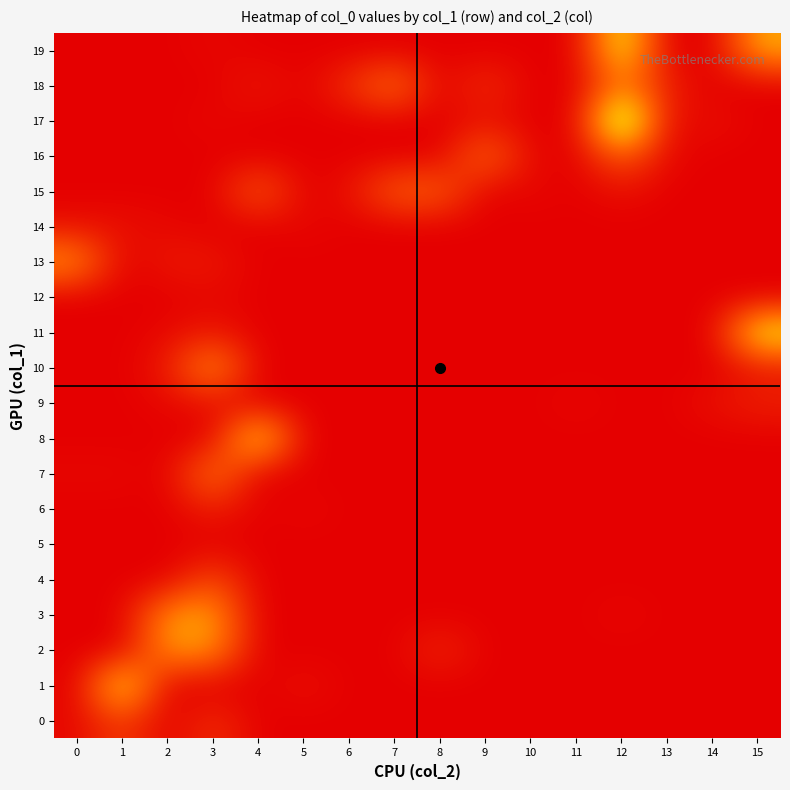

Reading left to right, transcribe all the data shown in this chart.

0: 0=1	1=8	2=0	3=6	4=0	5=0	6=0	7=0	8=0	9=0	10=0	11=0	12=0	13=0	14=0	15=0
1: 0=0	1=28	2=0	3=0	4=0	5=2	6=0	7=0	8=0	9=0	10=0	11=0	12=0	13=0	14=0	15=0
2: 0=0	1=0	2=18	3=18	4=0	5=0	6=0	7=0	8=5	9=0	10=0	11=0	12=0	13=0	14=0	15=0
3: 0=0	1=0	2=18	3=19	4=0	5=0	6=0	7=0	8=0	9=0	10=0	11=0	12=1	13=0	14=0	15=0
4: 0=0	1=0	2=0	3=10	4=0	5=0	6=0	7=0	8=0	9=0	10=0	11=0	12=0	13=0	14=0	15=0
5: 0=0	1=0	2=0	3=0	4=0	5=0	6=0	7=0	8=0	9=0	10=0	11=0	12=0	13=0	14=0	15=0
6: 0=0	1=0	2=0	3=4	4=0	5=1	6=0	7=0	8=0	9=0	10=0	11=0	12=0	13=0	14=0	15=0
7: 0=1	1=1	2=0	3=16	4=0	5=0	6=0	7=0	8=0	9=0	10=0	11=0	12=0	13=0	14=0	15=0
8: 0=0	1=0	2=0	3=0	4=28	5=0	6=0	7=0	8=0	9=0	10=0	11=0	12=0	13=0	14=0	15=0
9: 0=0	1=0	2=1	3=2	4=0	5=0	6=0	7=0	8=0	9=0	10=0	11=1	12=0	13=0	14=2	15=4
10: 0=0	1=0	2=3	3=19	4=0	5=0	6=0	7=0	8=0	9=0	10=0	11=0	12=0	13=0	14=0	15=3
11: 0=0	1=0	2=1	3=3	4=0	5=0	6=0	7=0	8=0	9=0	10=0	11=0	12=0	13=0	14=0	15=28
12: 0=0	1=0	2=0	3=1	4=0	5=0	6=0	7=0	8=0	9=0	10=0	11=0	12=0	13=0	14=0	15=0
13: 0=18	1=0	2=3	3=3	4=0	5=0	6=0	7=0	8=0	9=0	10=0	11=0	12=0	13=0	14=0	15=0
14: 0=2	1=2	2=1	3=0	4=0	5=1	6=0	7=0	8=0	9=0	10=0	11=0	12=0	13=0	14=0	15=0
15: 0=0	1=0	2=0	3=0	4=12	5=0	6=2	7=12	8=12	9=0	10=1	11=0	12=2	13=0	14=0	15=0
16: 0=0	1=0	2=0	3=0	4=0	5=0	6=0	7=0	8=0	9=14	10=1	11=0	12=12	13=1	14=0	15=0
17: 0=0	1=0	2=0	3=1	4=0	5=0	6=0	7=0	8=0	9=2	10=0	11=0	12=39	13=1	14=2	15=0
18: 0=0	1=0	2=0	3=0	4=3	5=0	6=6	7=15	8=0	9=6	10=0	11=0	12=15	13=4	14=0	15=0
19: 0=0	1=0	2=0	3=1	4=0	5=0	6=0	7=0	8=0	9=0	10=0	11=0	12=28	13=0	14=0	15=20